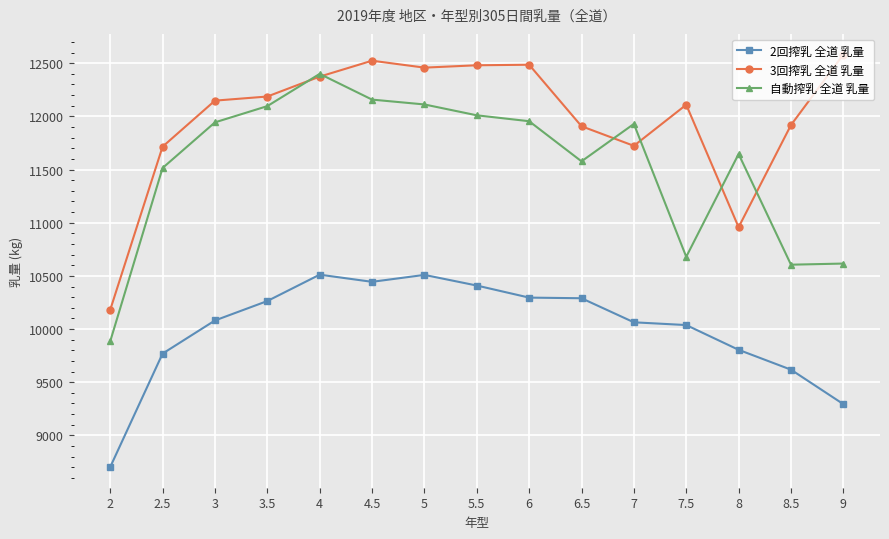

What is the highest value of the 2回搾乳 全道 乳量 series?

10511.3